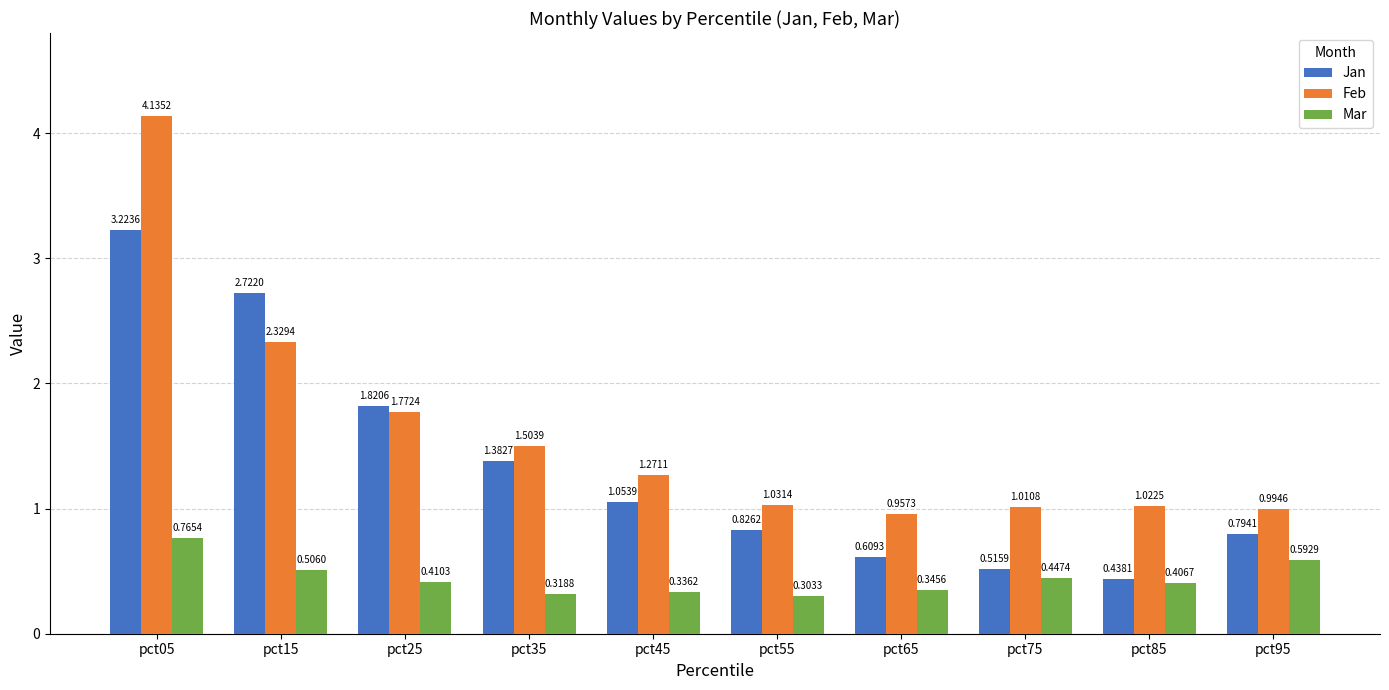

What is the sum of the Feb values at pct65 and pct75?

2.0